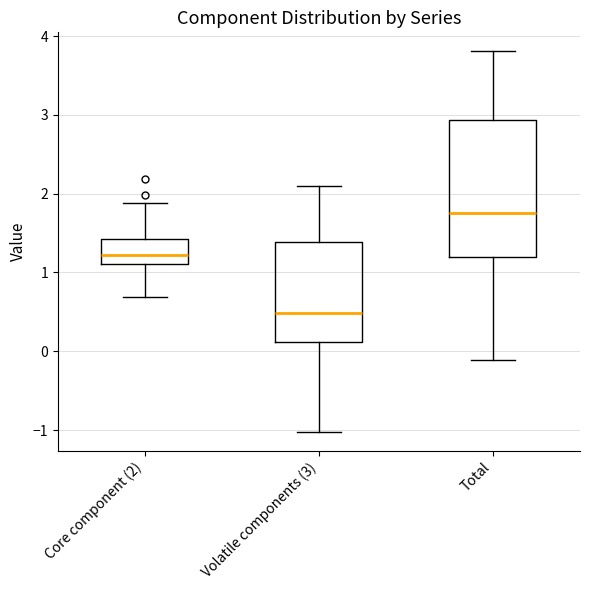

Reading left to right, transcribe this box plot: for each box, give where its median line is, the range the box spans, and where its two whiskers end, as read against the y-axis. The values are not printed on the chart, so give them approximately, as read against the axis.

Core component (2): median 1.2, box 1.1 to 1.4, whiskers 0.7 to 1.9
Volatile components (3): median 0.5, box 0.1 to 1.4, whiskers -1.0 to 2.1
Total: median 1.8, box 1.2 to 2.9, whiskers -0.1 to 3.8